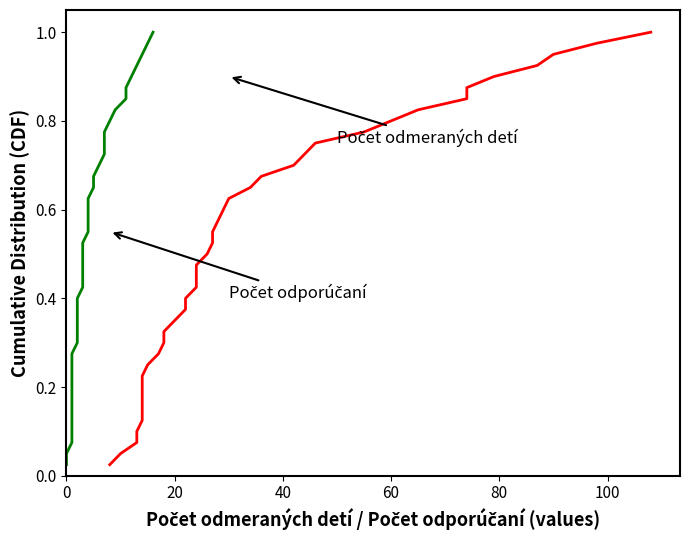

Is the value of Počet odmeraných detí at 12 greater than the value of Počet odporúčaní at 24?

No